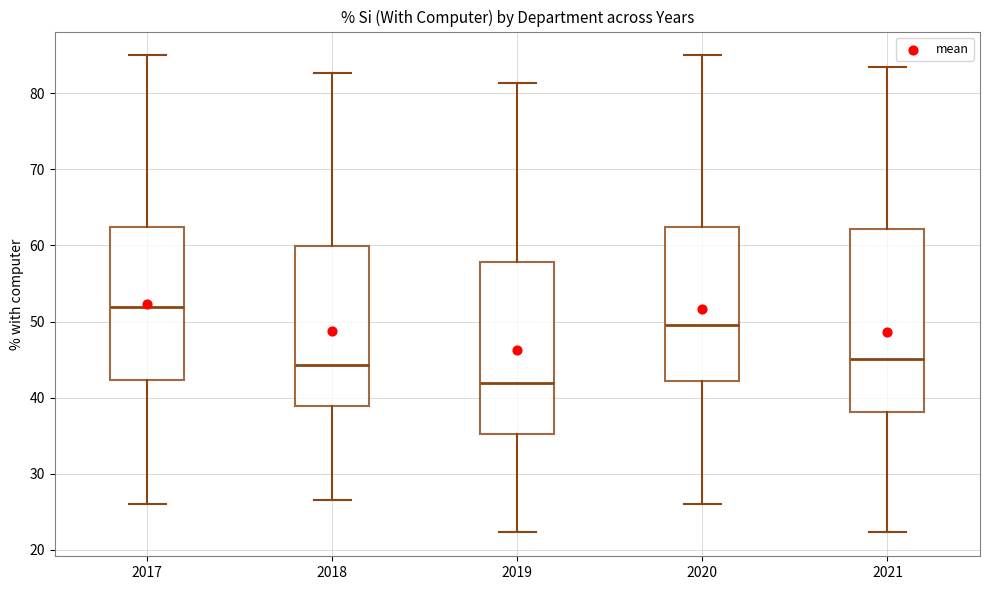

Which box's median line is the lowest?

2019